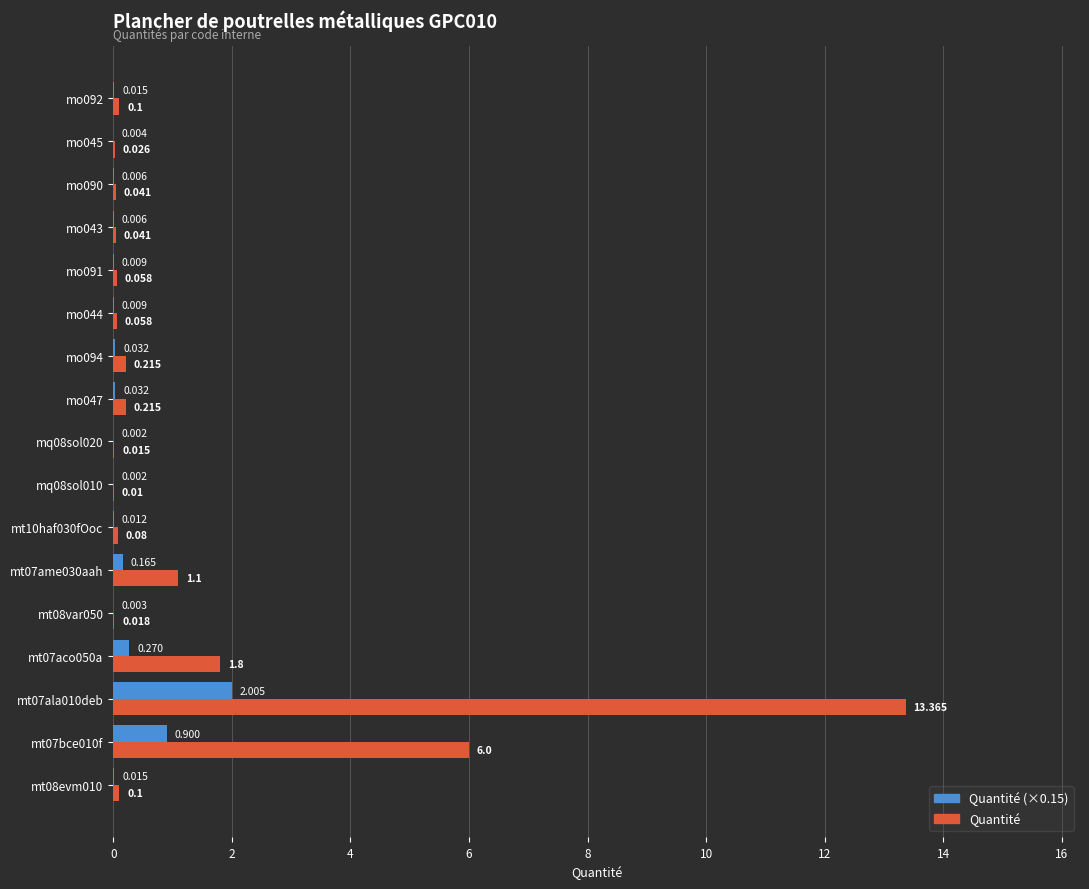

Which series changed the most between mt10haf030fOoc and mo047?

Quantité